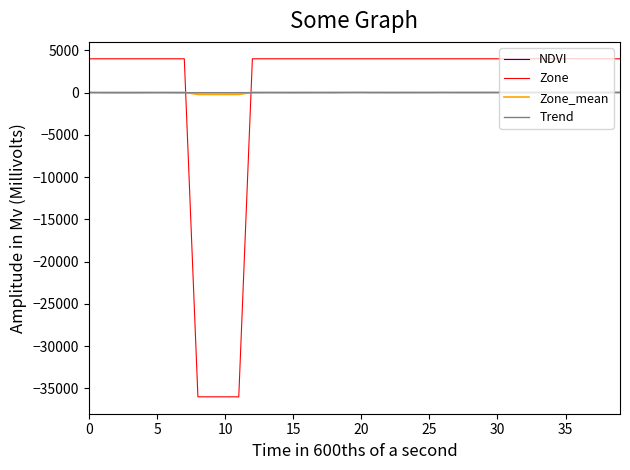

What is the greatest value displayed?

4000.0